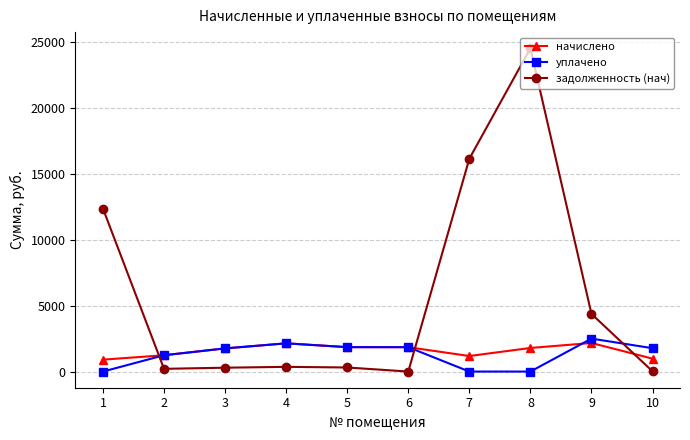

True or false: начислено and задолженность (нач) cross at least once.

True